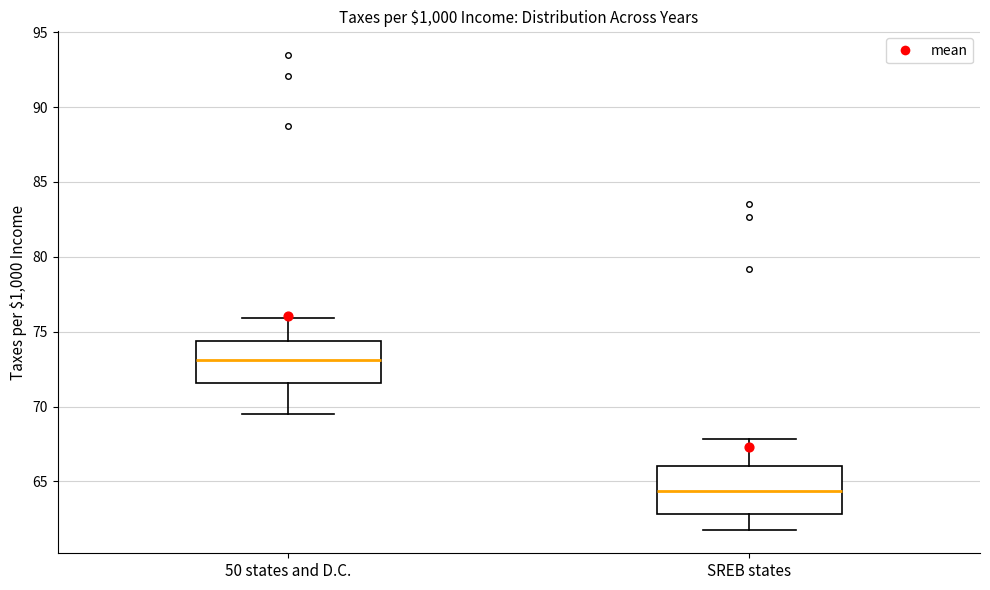

Reading left to right, read every box against the y-axis: the position of its median line, the range the box covers, and the ends of its whiskers. The values are not printed on the chart, so give them approximately, as read against the axis.

50 states and D.C.: median 73.0, box 71.5 to 74.5, whiskers 69.5 to 76.0
SREB states: median 64.5, box 63.0 to 66.0, whiskers 62.0 to 68.0